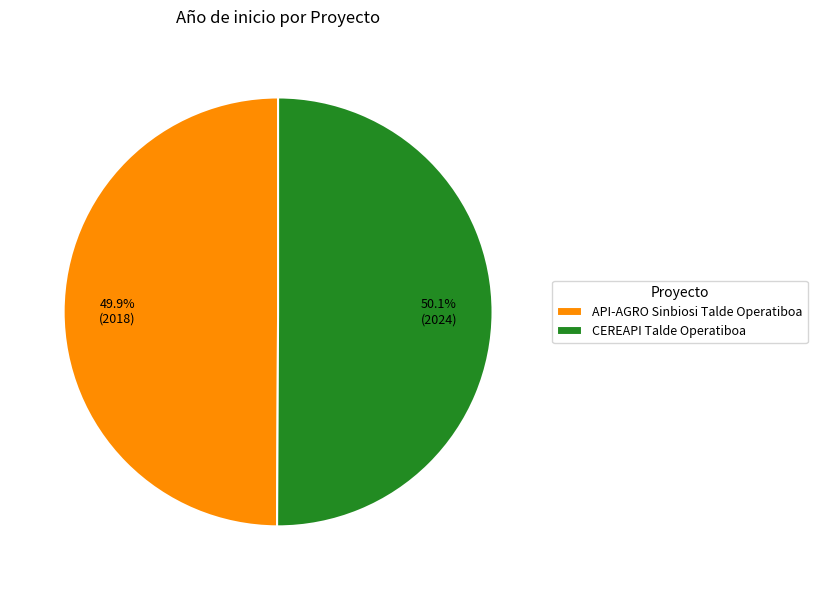

Approximately how many times larger is the value at API-AGRO Sinbiosi Talde Operatiboa compared to CEREAPI Talde Operatiboa?

1.0